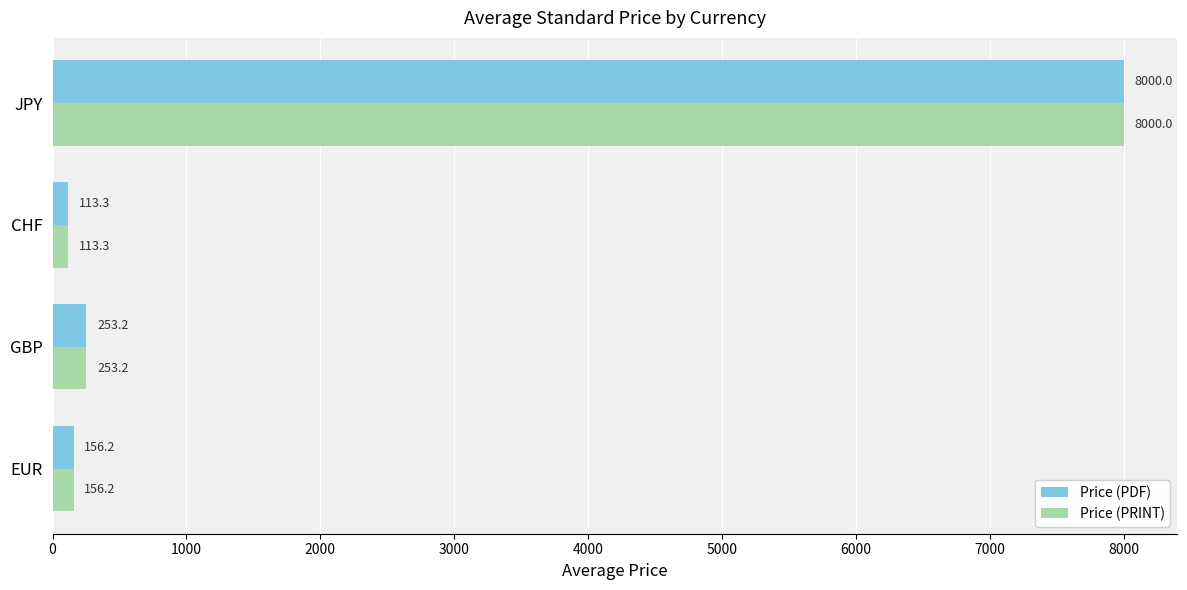

Rank the categories by Price (PRINT) value from lowest to highest.

CHF, EUR, GBP, JPY